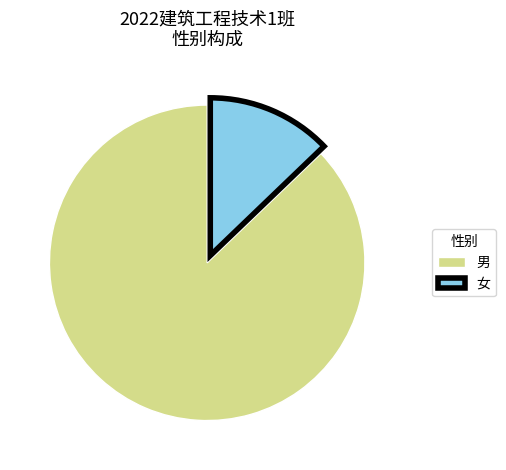

What is the ratio of the value at 男 to the value at 女?

6.8